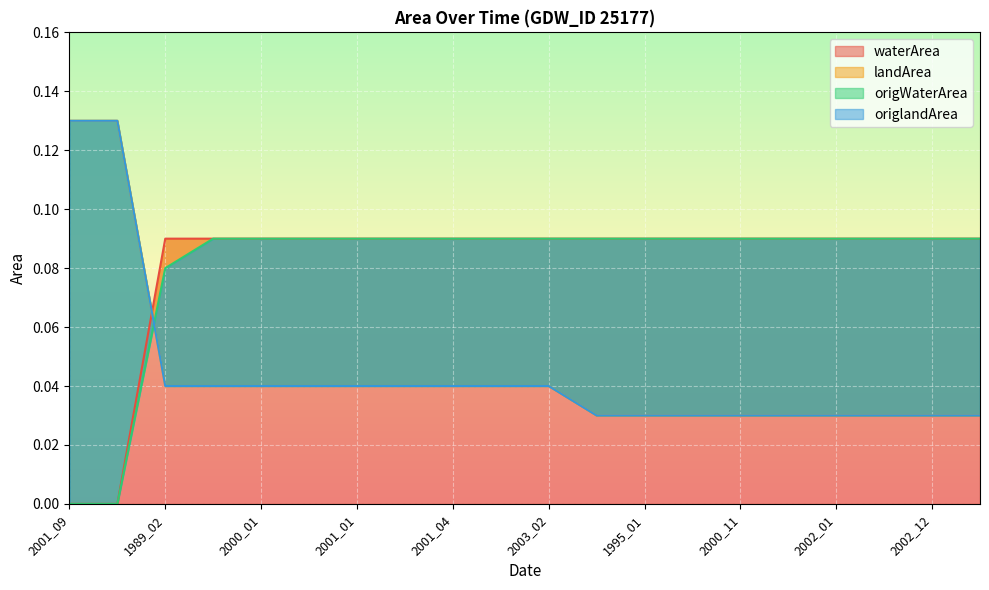

Reading right to left, extract all data points from this chart.

waterArea: 0.1	0.1	0.1	0.1	0.1	0.1	0.1	0.1	0.1	0.1	0.1	0.1	0.1	0.1	0.1	0.1	0.1	0.1	0.0	0.0
landArea: 0.0	0.0	0.0	0.0	0.0	0.0	0.0	0.0	0.0	0.0	0.0	0.0	0.0	0.0	0.0	0.0	0.0	0.0	0.1	0.1
origWaterArea: 0.1	0.1	0.1	0.1	0.1	0.1	0.1	0.1	0.1	0.1	0.1	0.1	0.1	0.1	0.1	0.1	0.1	0.1	0.0	0.0
origlandArea: 0.0	0.0	0.0	0.0	0.0	0.0	0.0	0.0	0.0	0.0	0.0	0.0	0.0	0.0	0.0	0.0	0.0	0.0	0.1	0.1